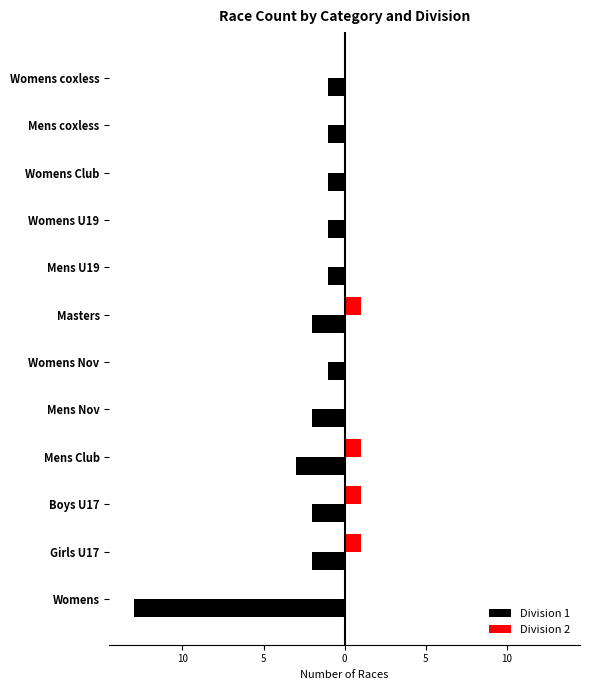

What are all the series names shown in the legend?

Division 1, Division 2